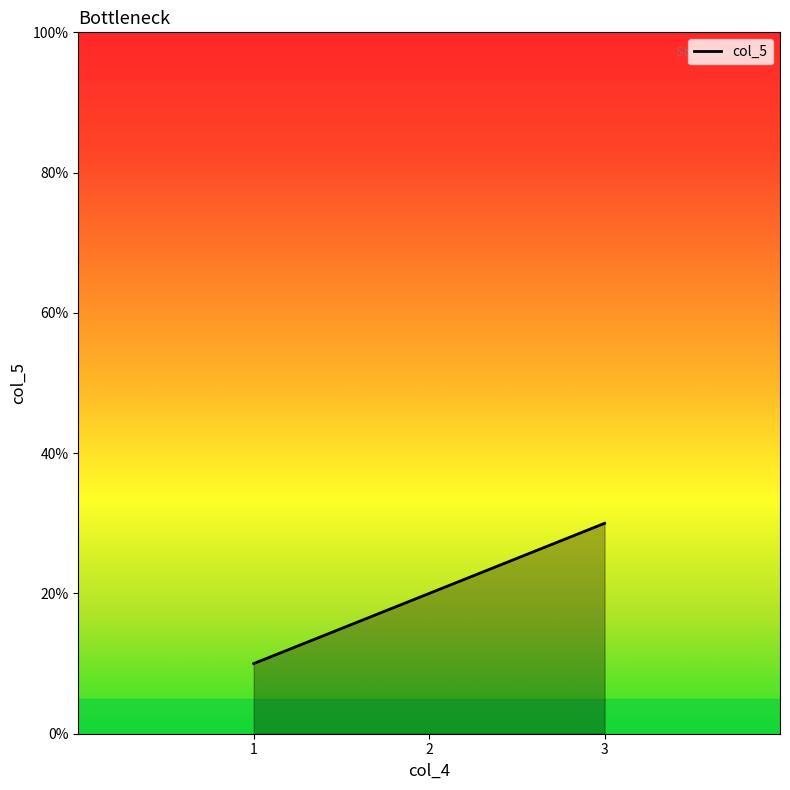

Reading left to right, transcribe all the data shown in this chart.

10	20	30